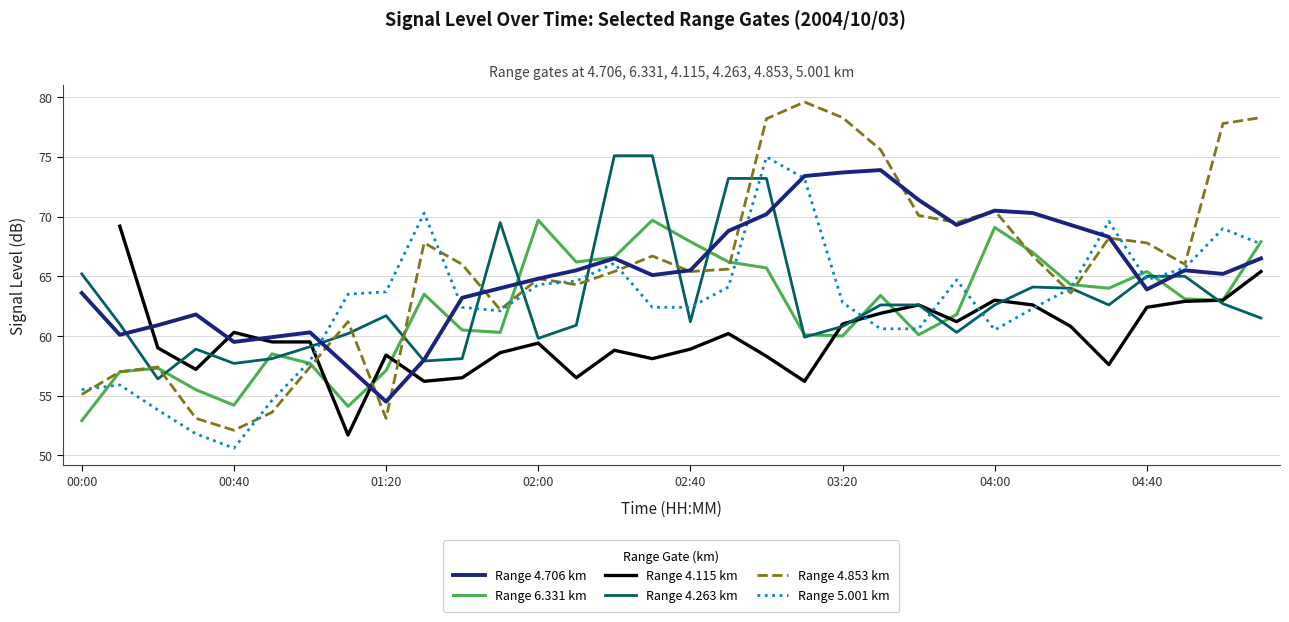

Which series has the largest range (max minus min)?

Range 4.853 km